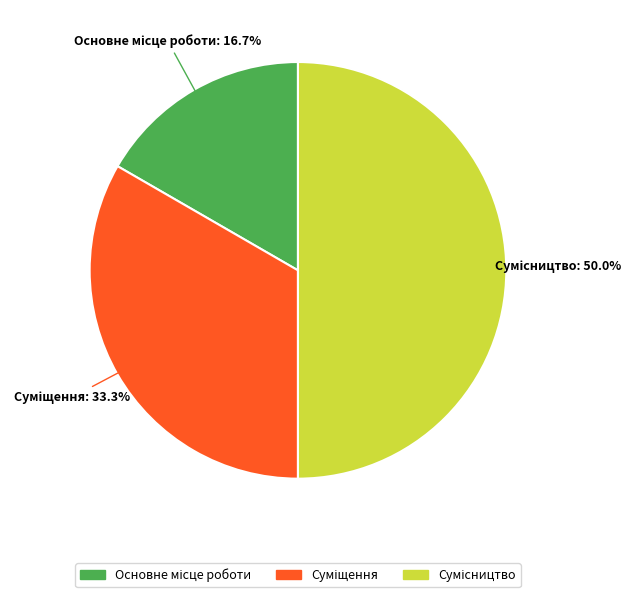

To the nearest percent, what is the difference between the largest and smallest slice percentages?

33%